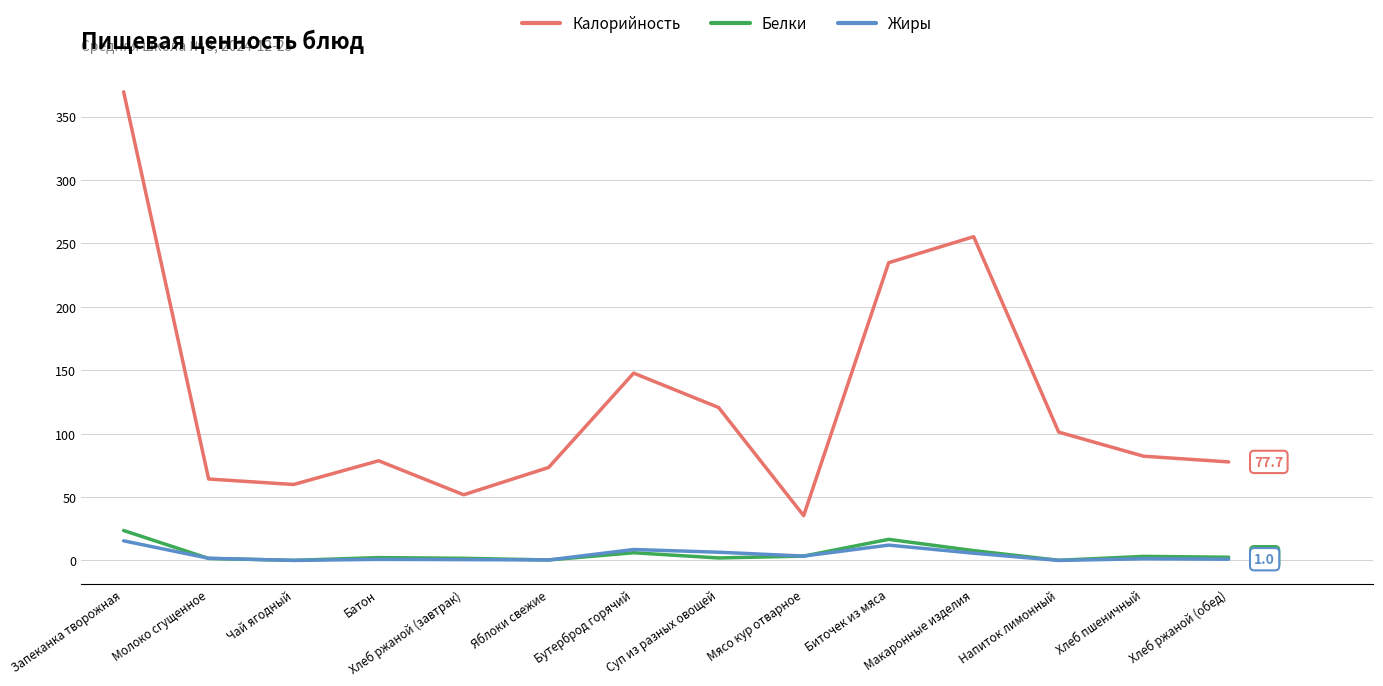

Which category has the highest value across all series?

Запеканка творожная